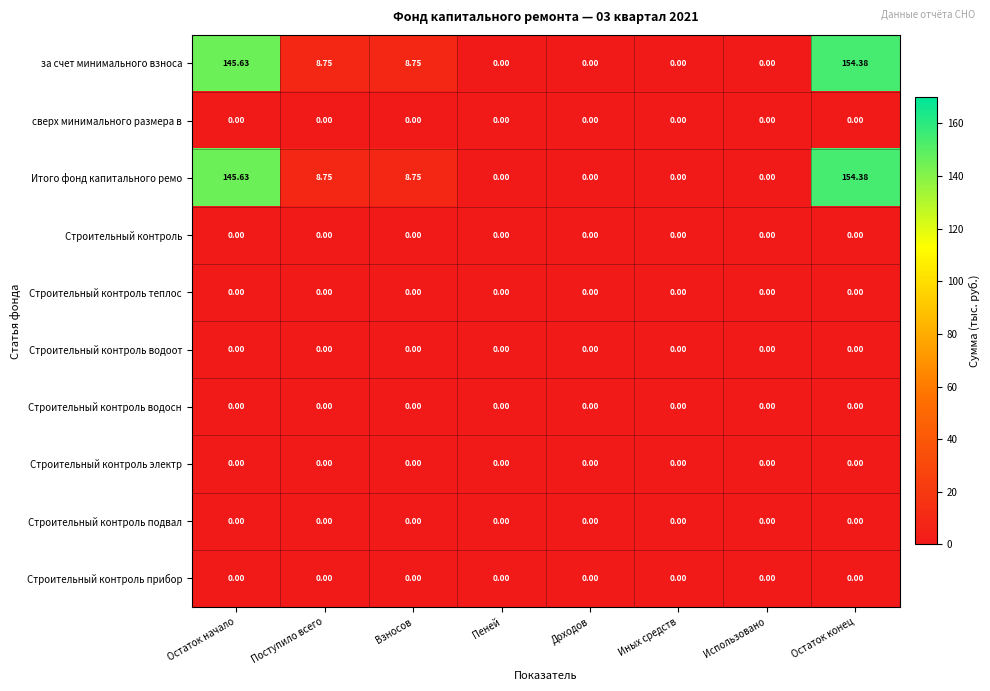

Which label corresponds to the largest value in the chart?

Остаток конец